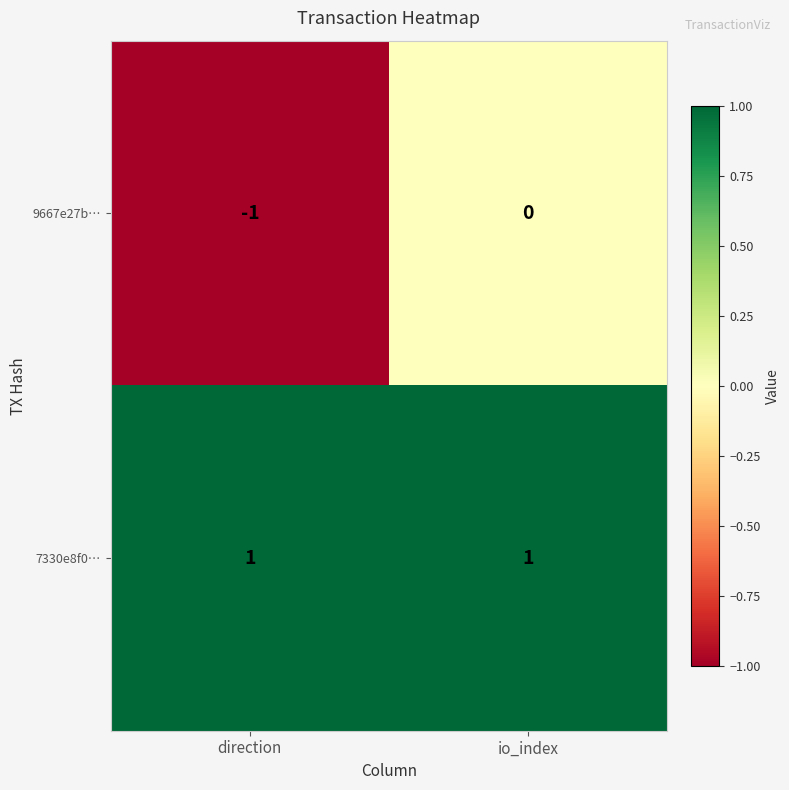

At which label does 9667e27b… reach its peak?

io_index